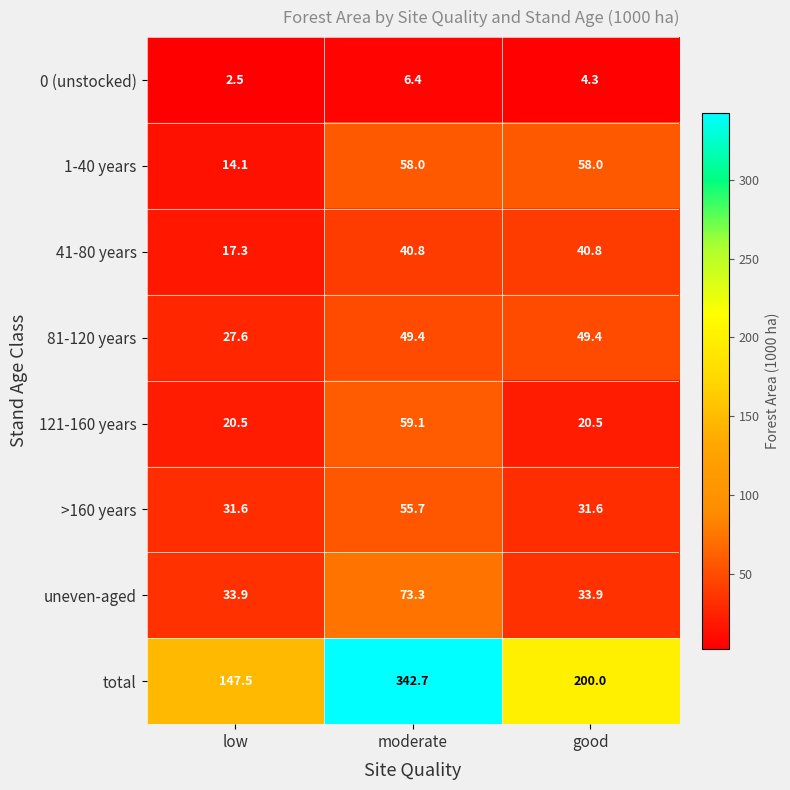

What is the difference between the highest and lowest values at moderate?

336.3